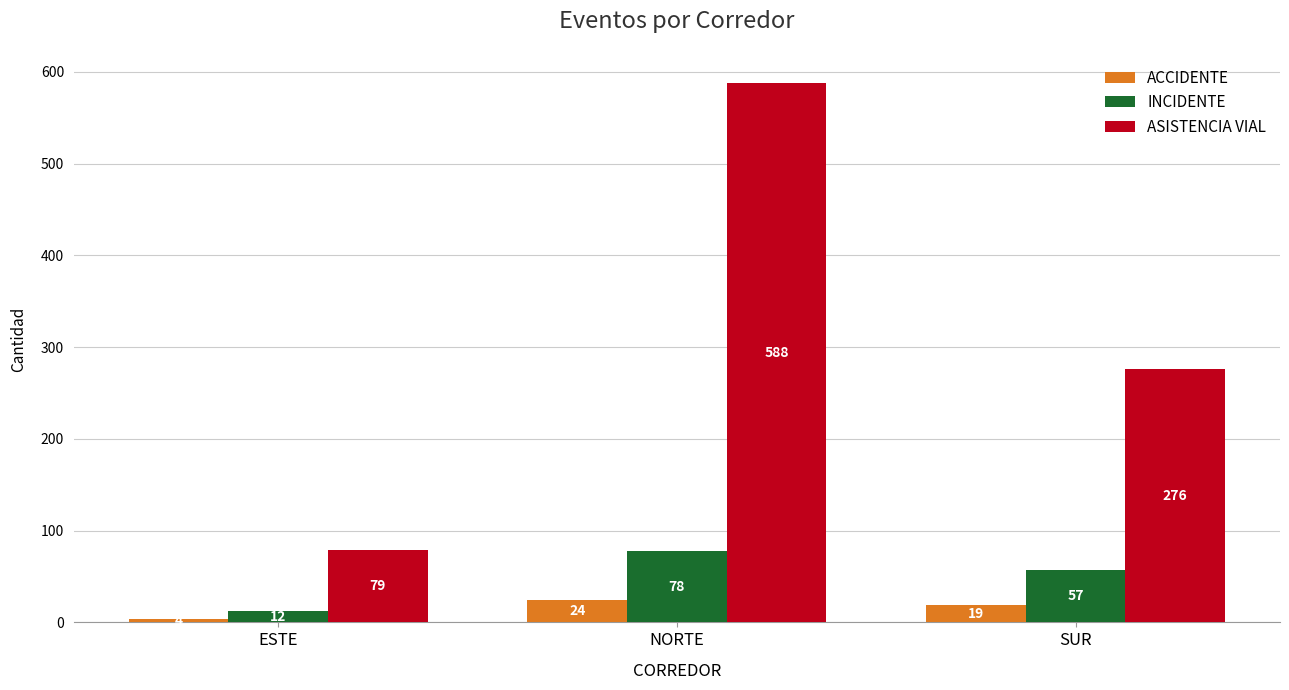

How many categories are shown in the chart?

3